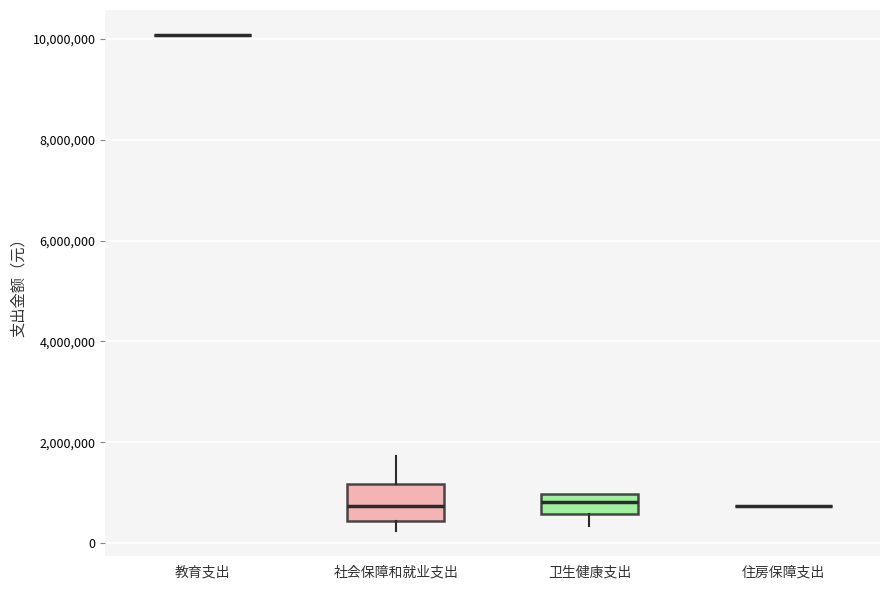

Where is the upper edge of the box for 社会保障和就业支出 on the y-axis? The values are not printed on the chart, so give them approximately, as read against the axis.

1200000